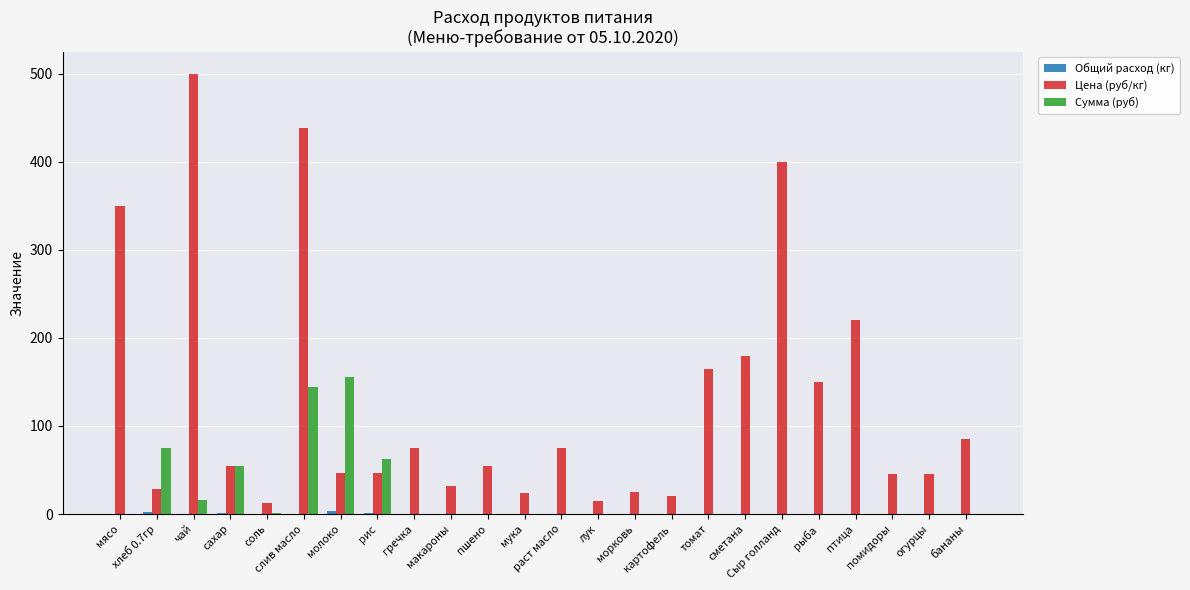

What is the greatest value displayed?

500.0